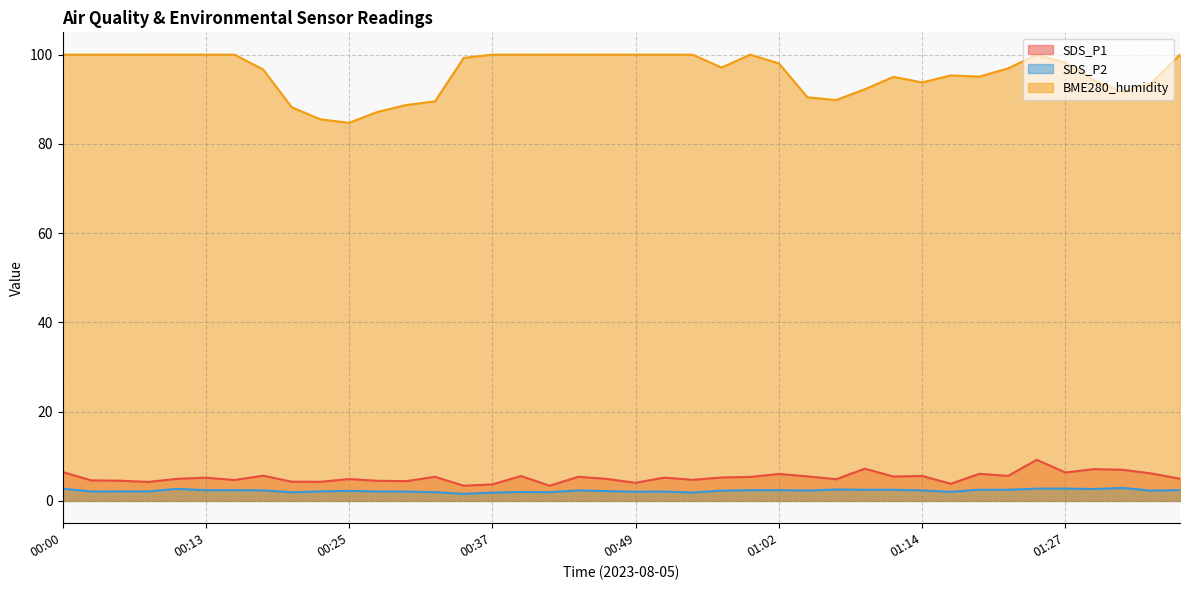

At which category is the sum across all series the highest?

01:24